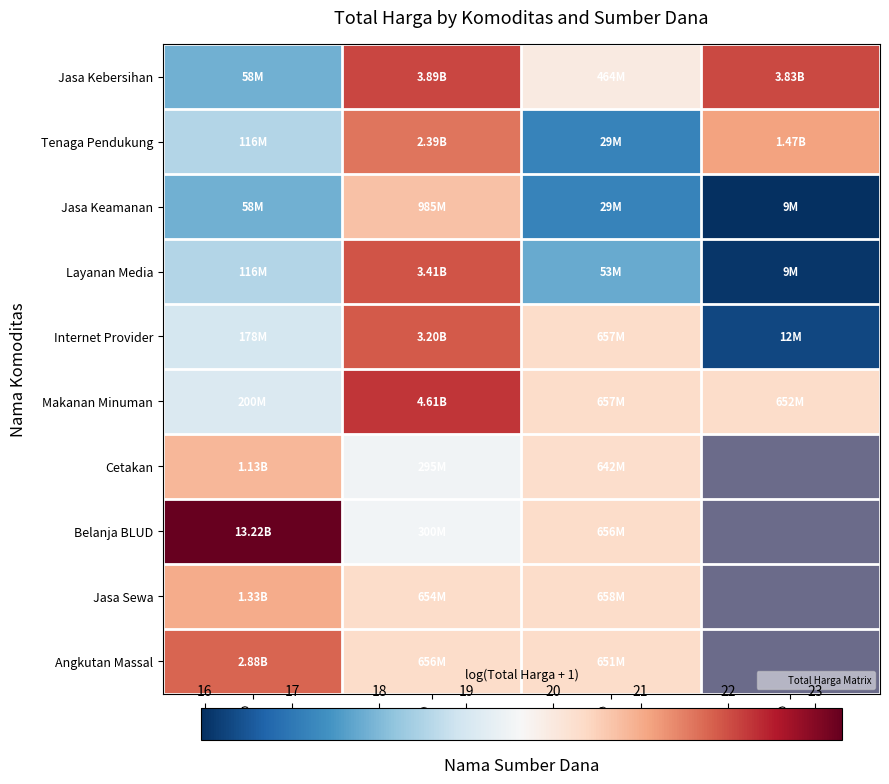

At which label does Belanja BLUD reach its peak?

APBD